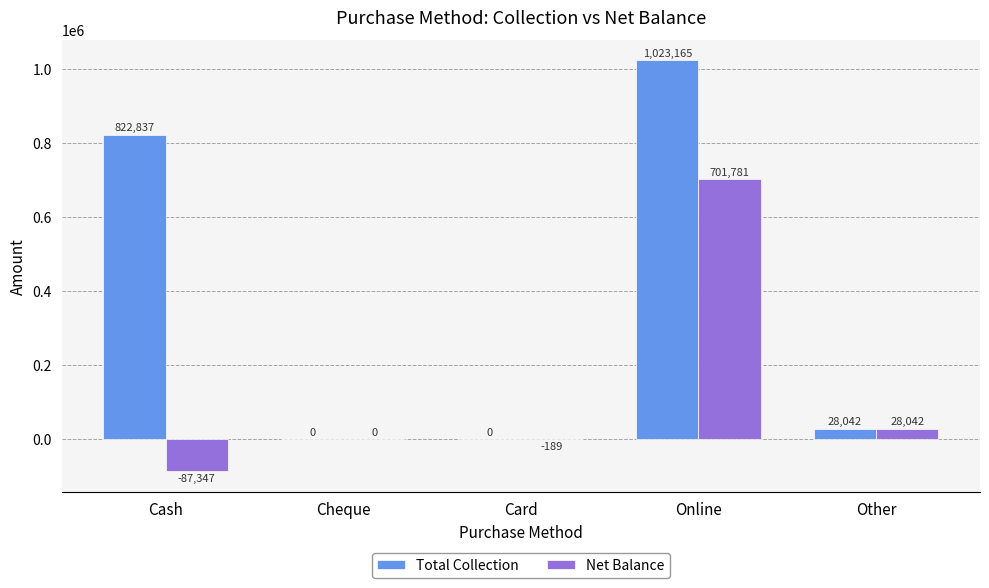

Is it true that Net Balance equals 701781.0 at Online?

True